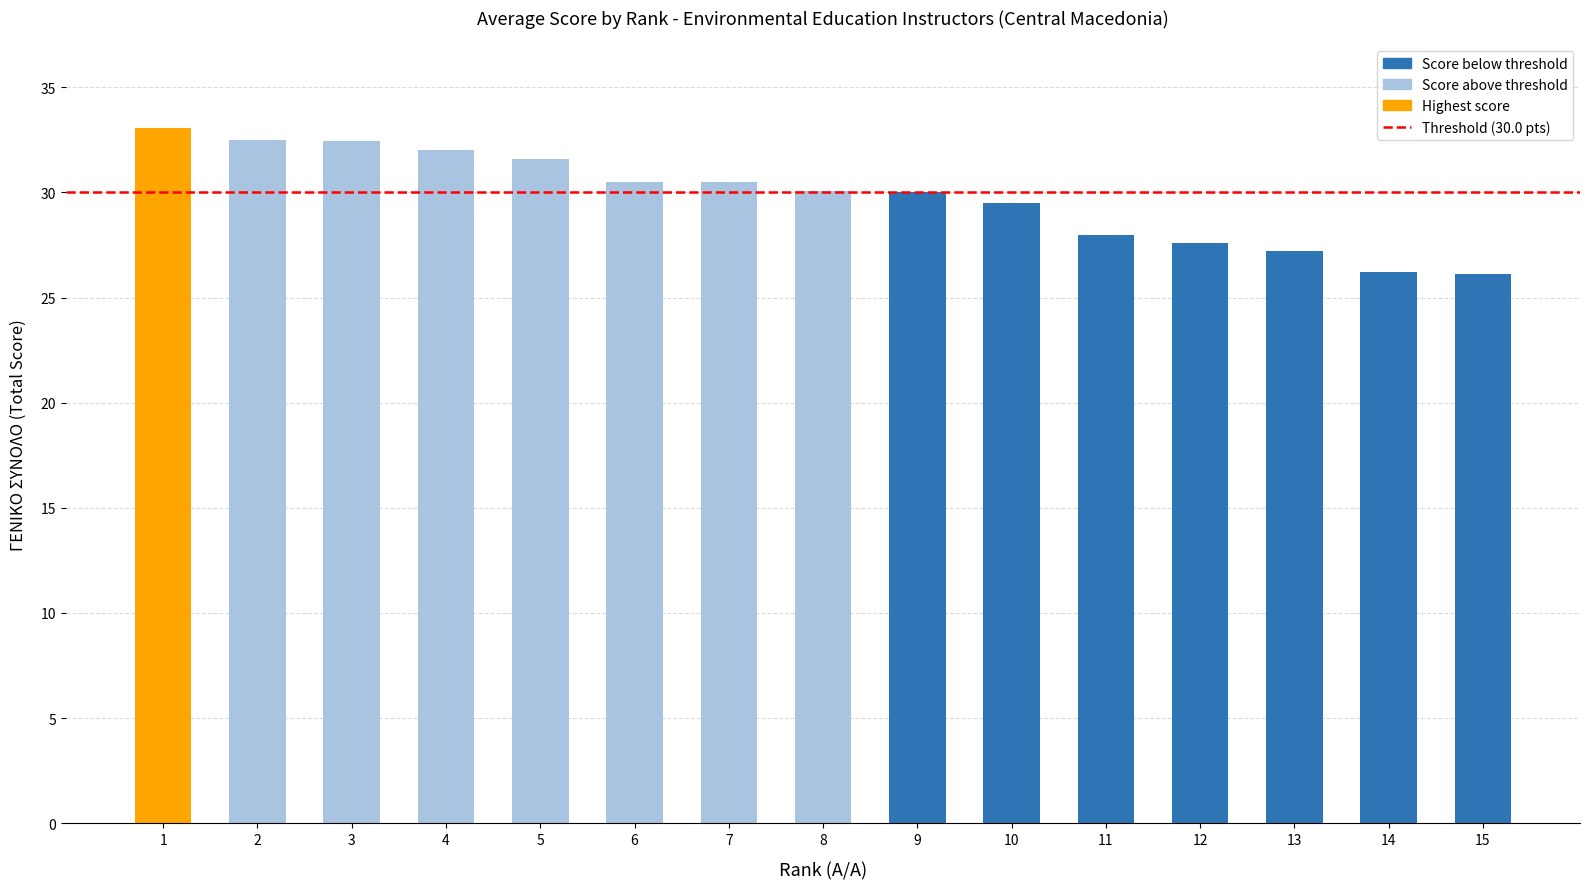

What is the greatest value displayed?

33.1